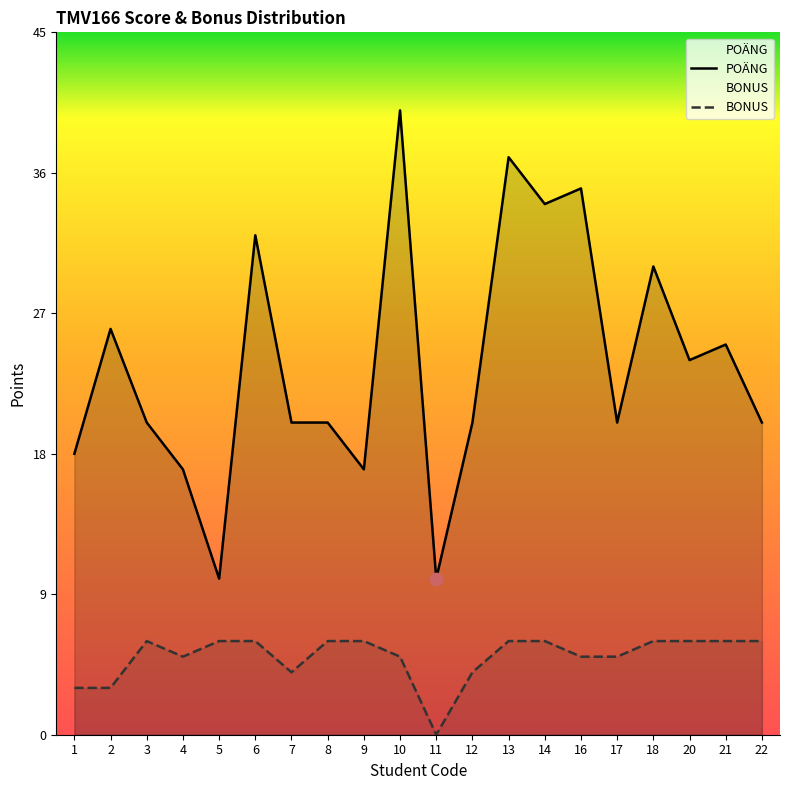

At which category is the sum across all series the highest?

10